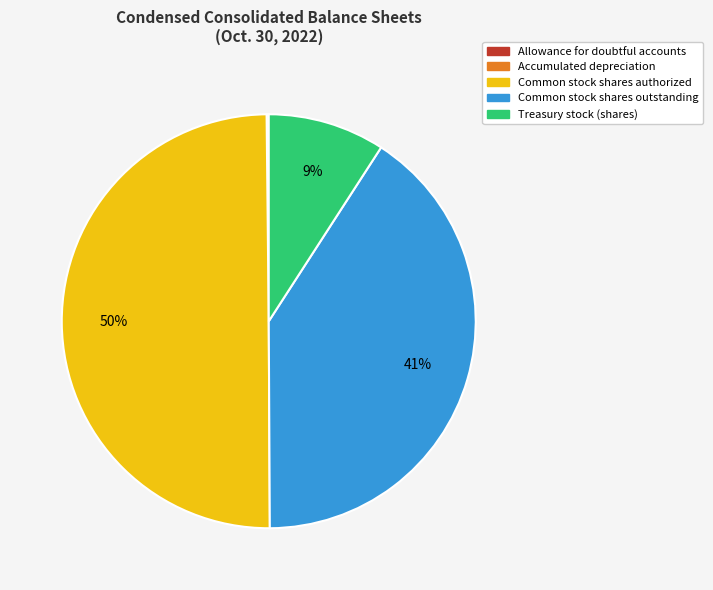

To the nearest percent, what is the difference between the largest and smallest slice percentages?

50%